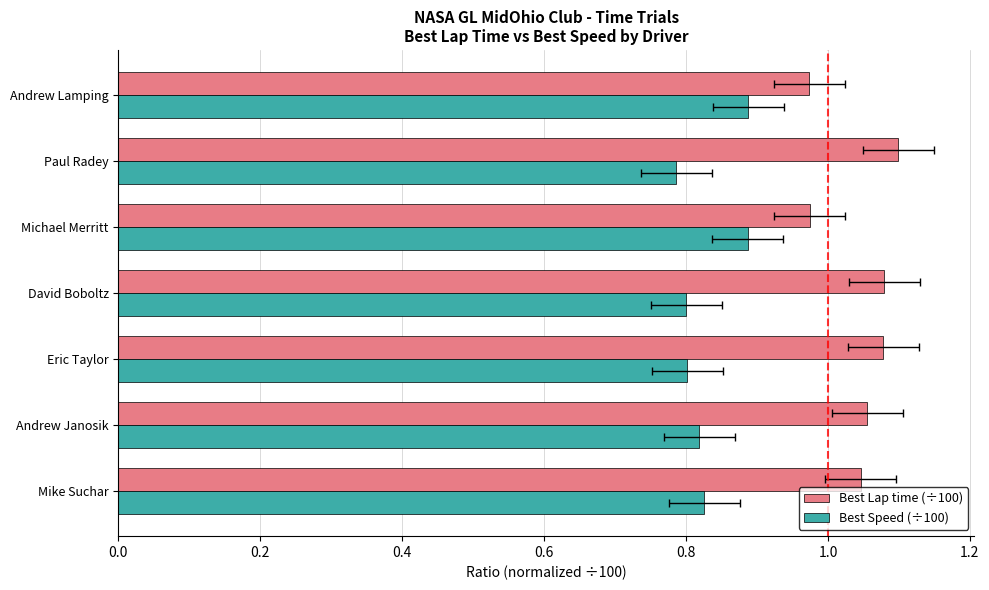

What is the average value of the Best Speed (÷100) series?

0.8